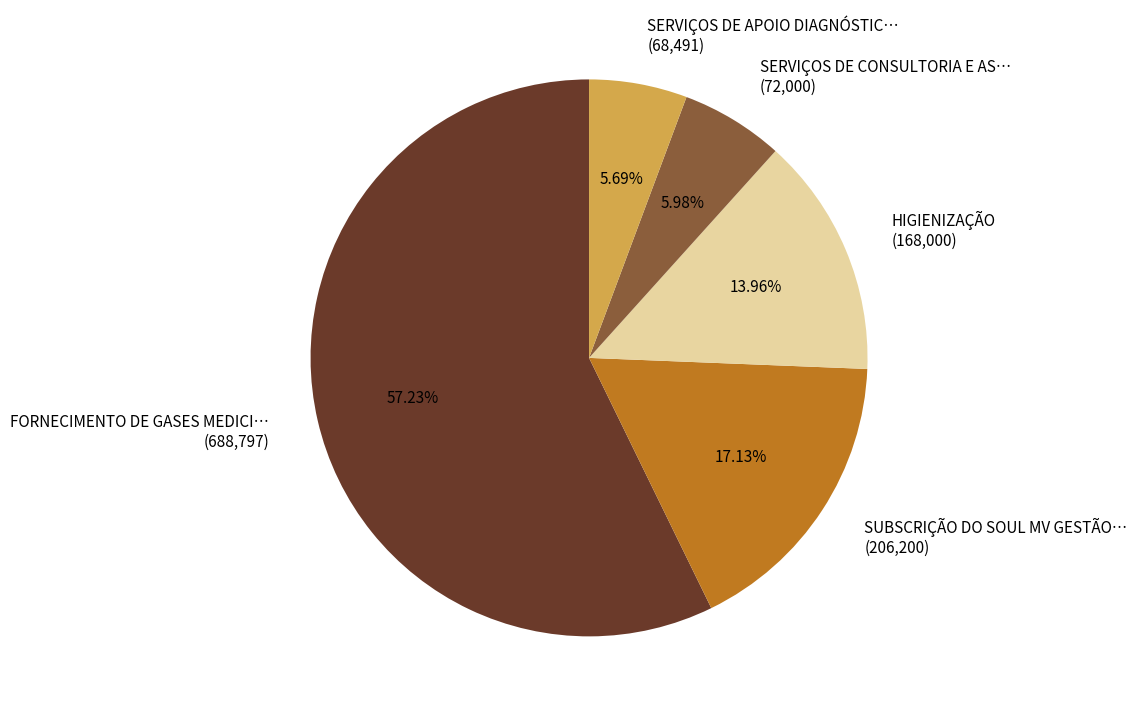

Does any single category account for the majority?

Yes